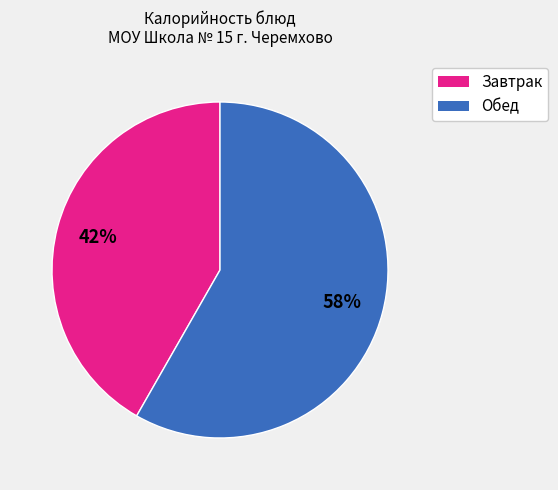

How many slices are in this pie chart?

2